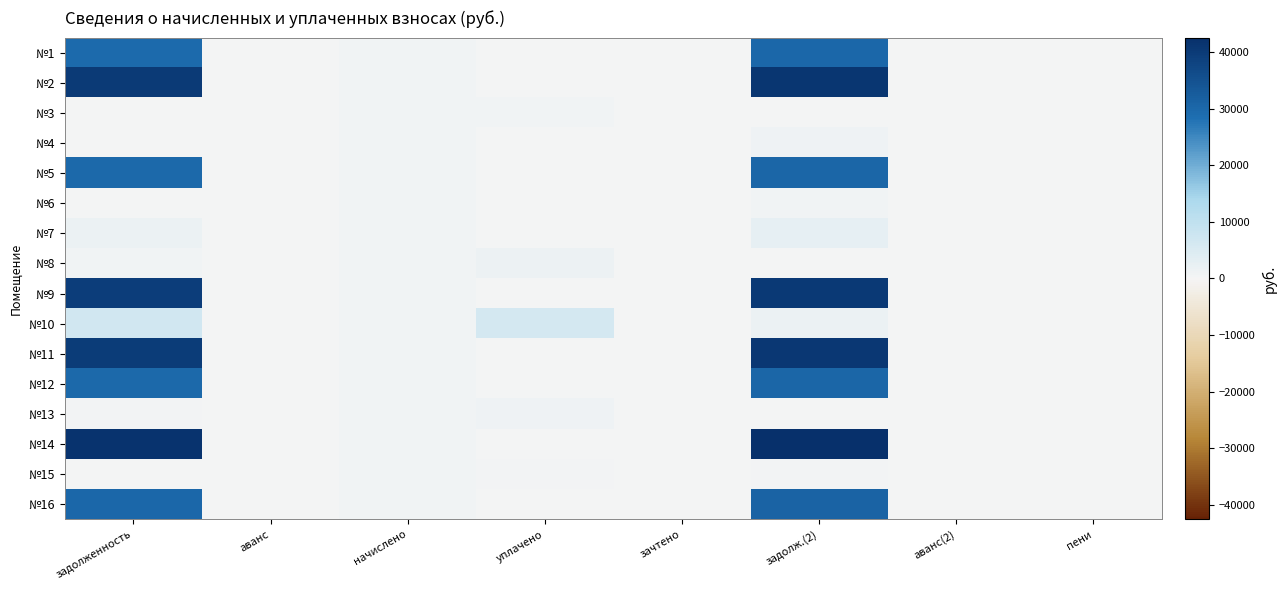

Which label corresponds to the smallest value in the chart?

аванс